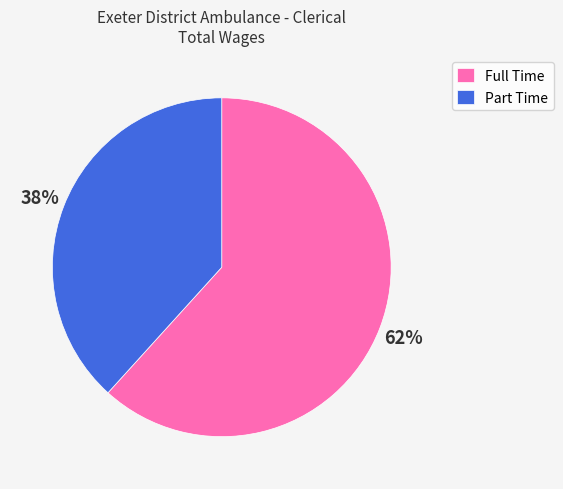

True or false: Full Time accounts for 62% of the total.

True